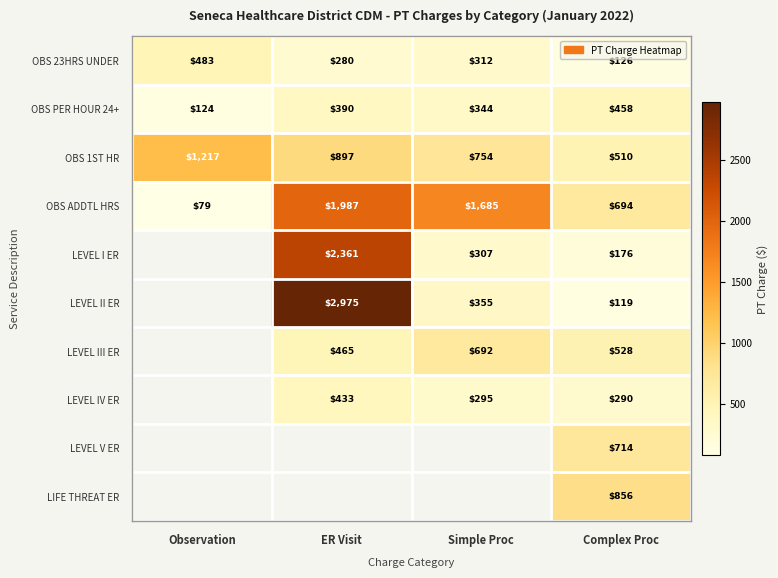

List the labels in order of OBS 23HRS UNDER value, largest first.

Observation, Simple Proc, ER Visit, Complex Proc